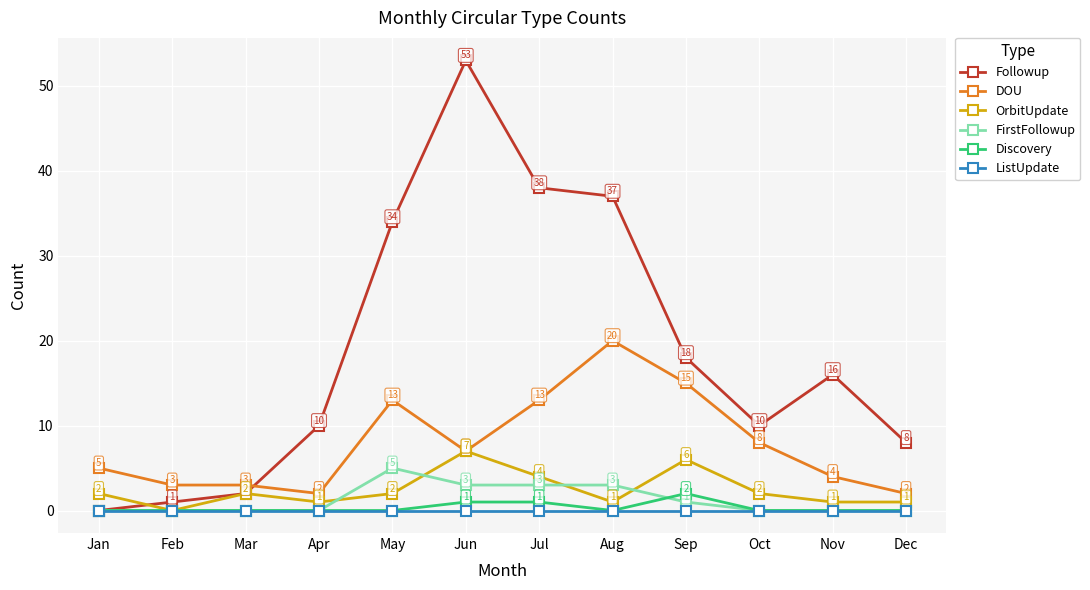

What is the highest value of the DOU series?

20